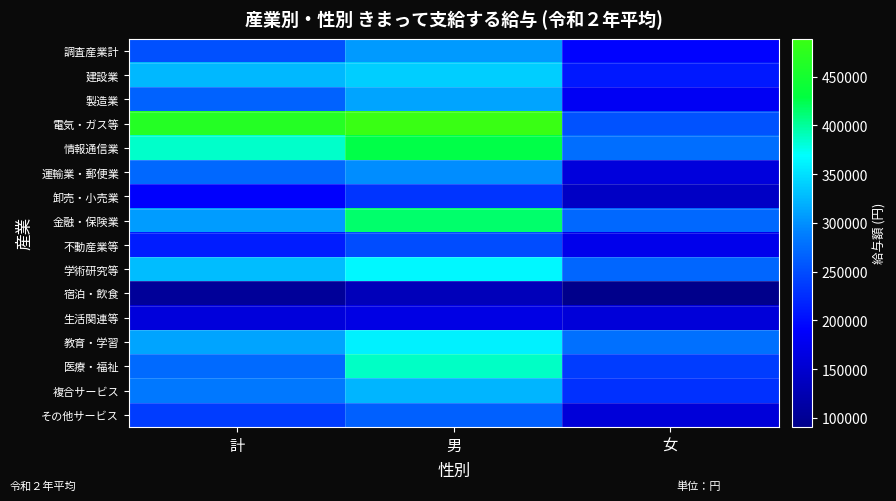

List the series in order of their peak value, highest first.

電気・ガス等, 情報通信業, 金融・保険業, 医療・福祉, 学術研究等, 教育・学習, 建設業, 複合サービス, 製造業, 調査産業計, 運輸業・郵便業, その他サービス, 不動産業等, 卸売・小売業, 生活関連等, 宿泊・飲食